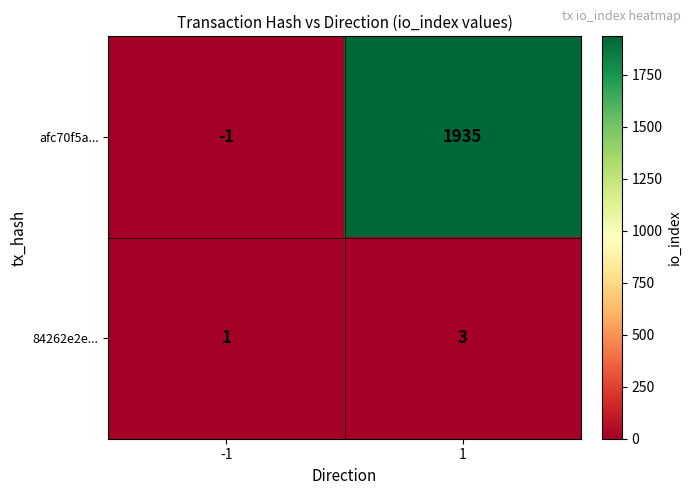

Count the number of categories in the chart.

2